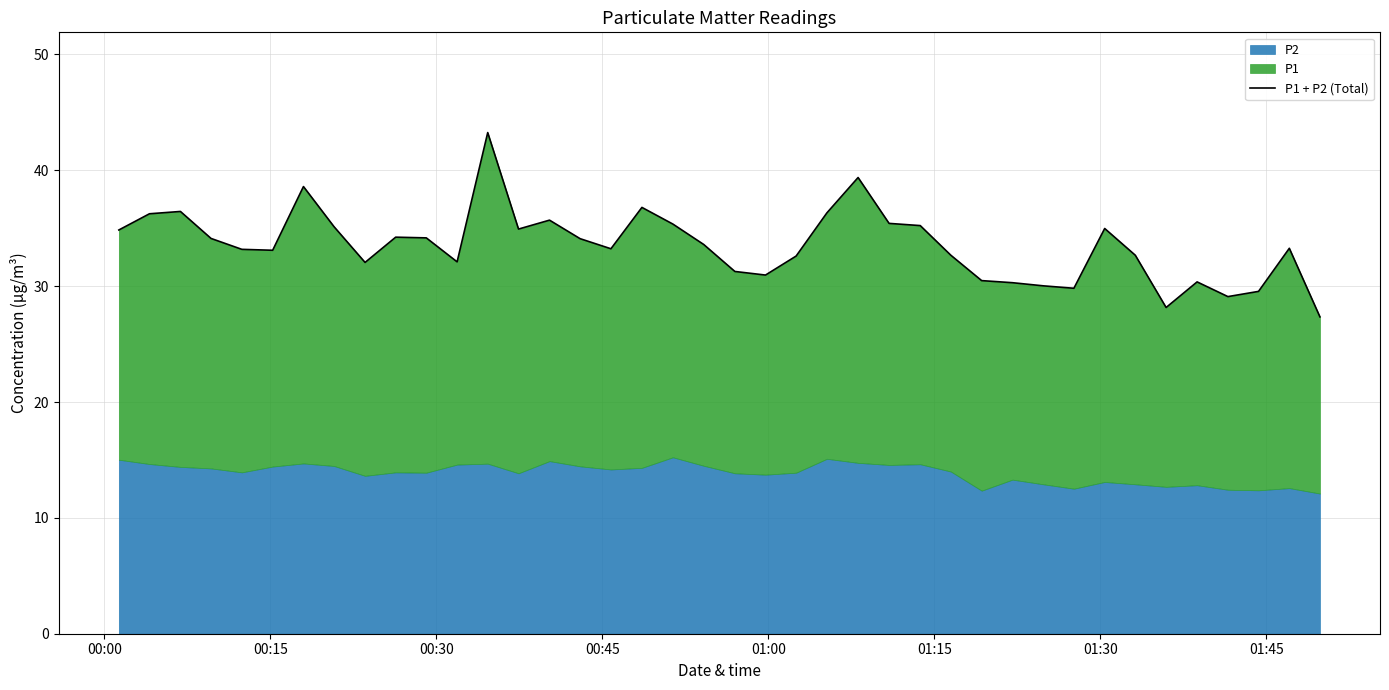

The value at 01:45 is 17.4. True or false?

False